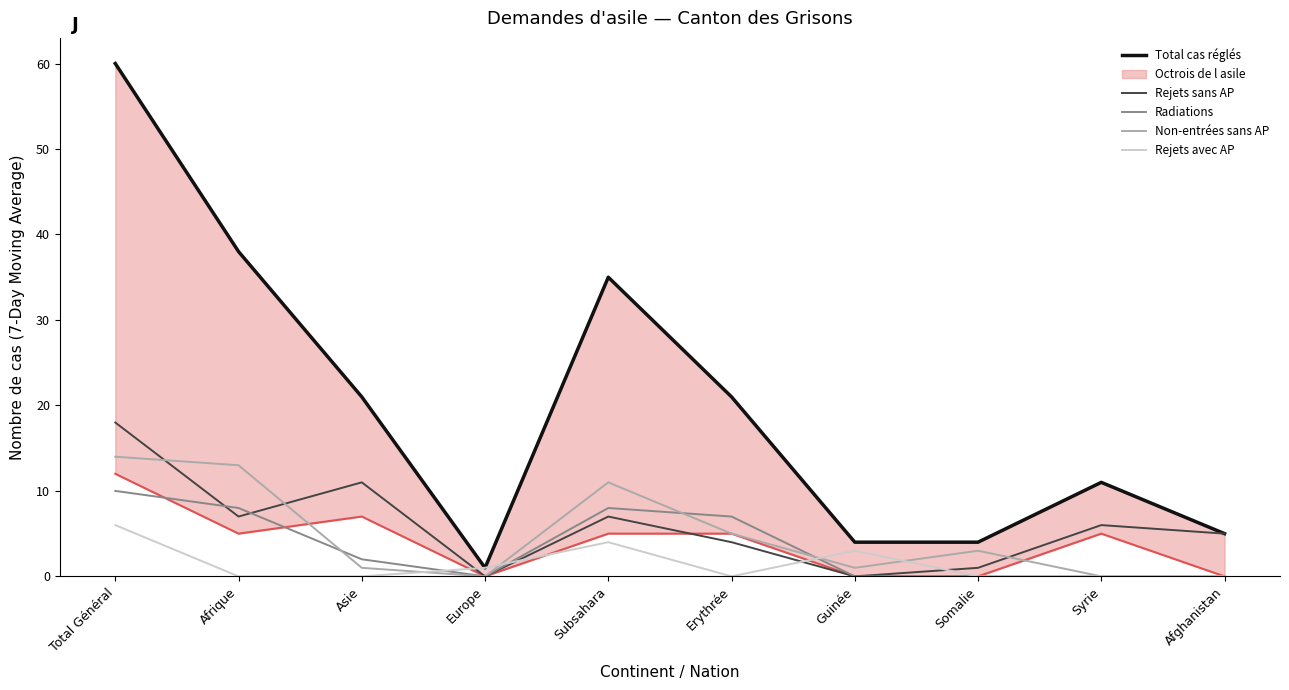

How many values in the Non-entrées sans AP series exceed 3?

4